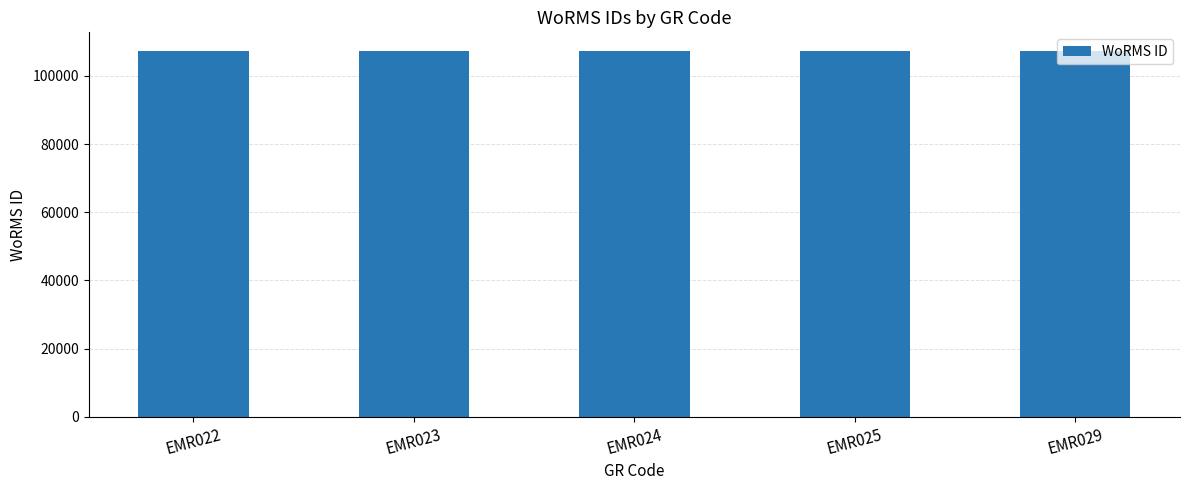

The value at EMR023 is 107387. True or false?

True